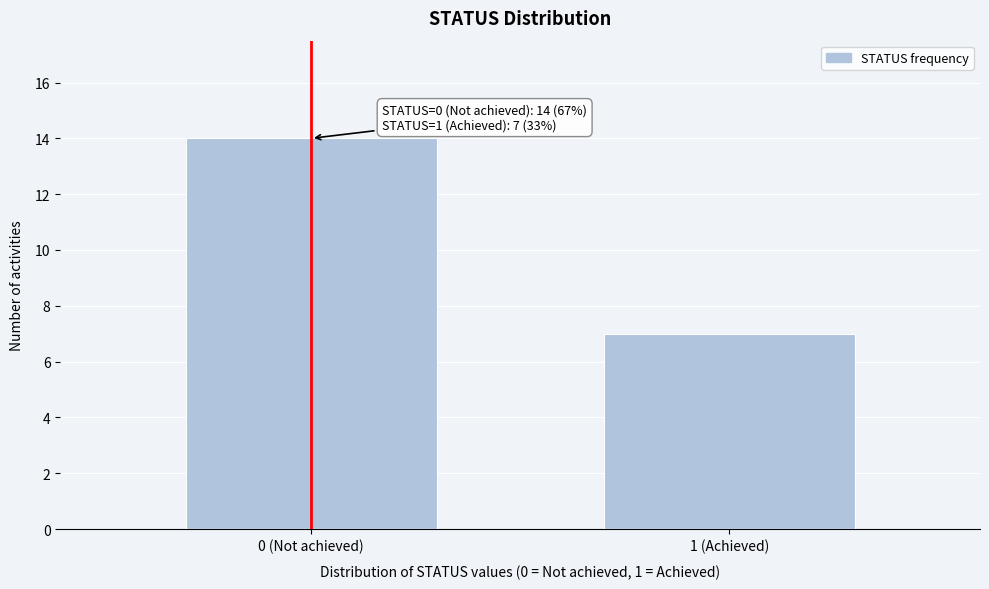

Reading left to right, transcribe all the data shown in this chart.

0 (Not achieved)=14	1 (Achieved)=7